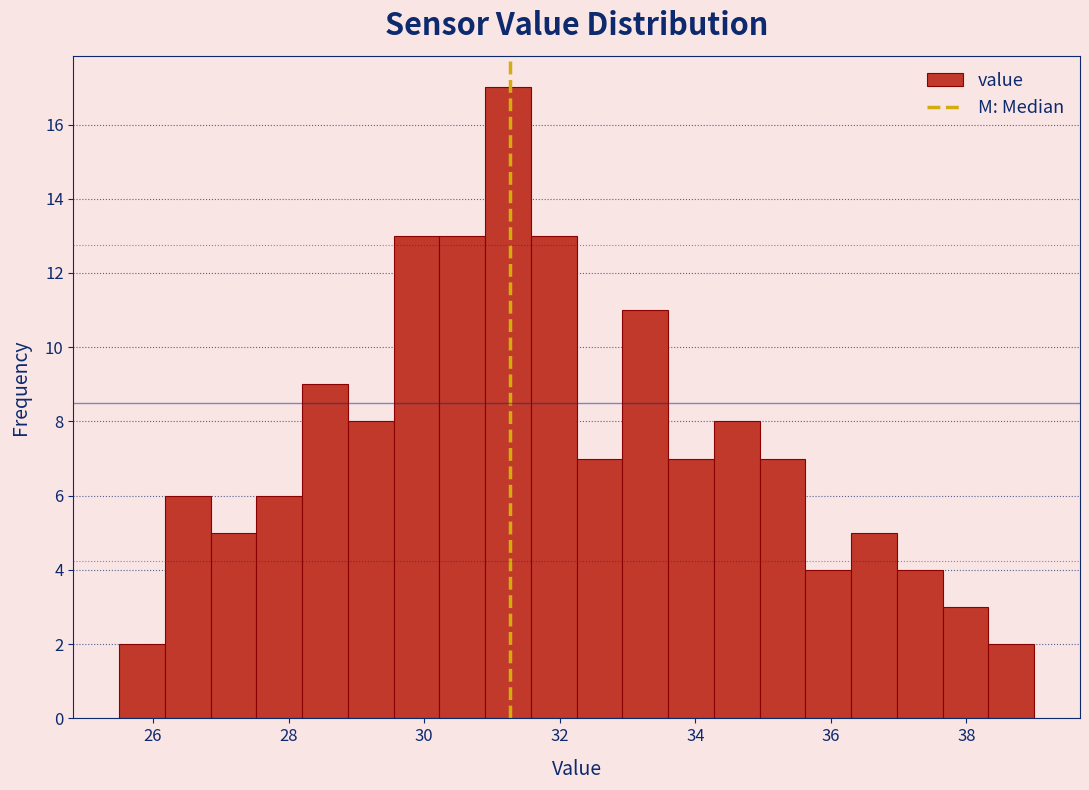

Read against the x-axis, roughly where is the centre of the tallest bar?

31.2